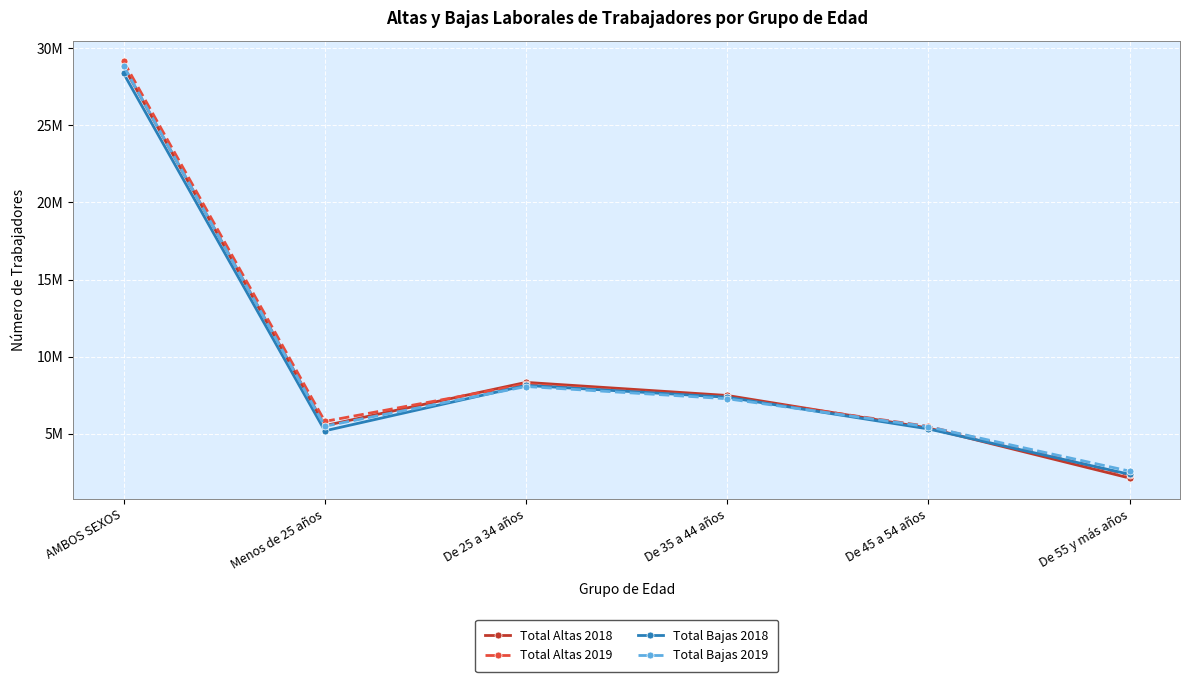

What is the value of the Total Altas 2018 point at the 5th from the left?

5366927